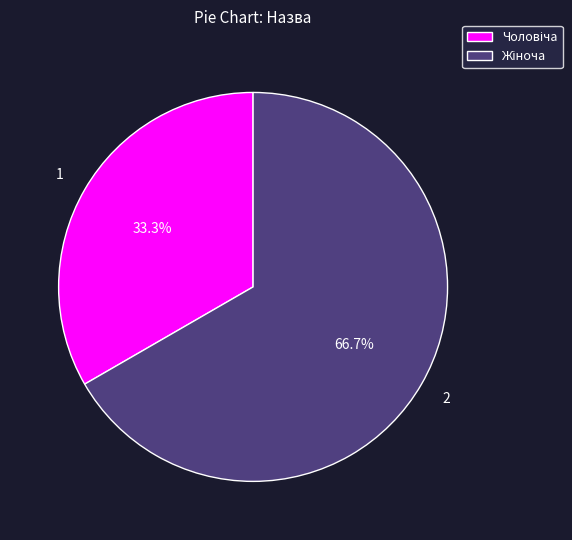

Does any single category account for the majority?

Yes